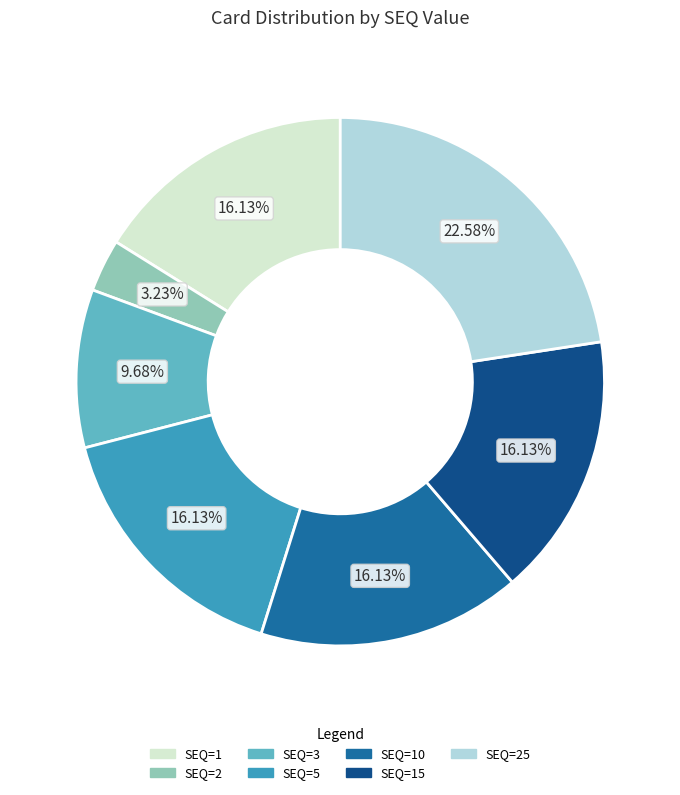

How many segments does this pie chart have?

7